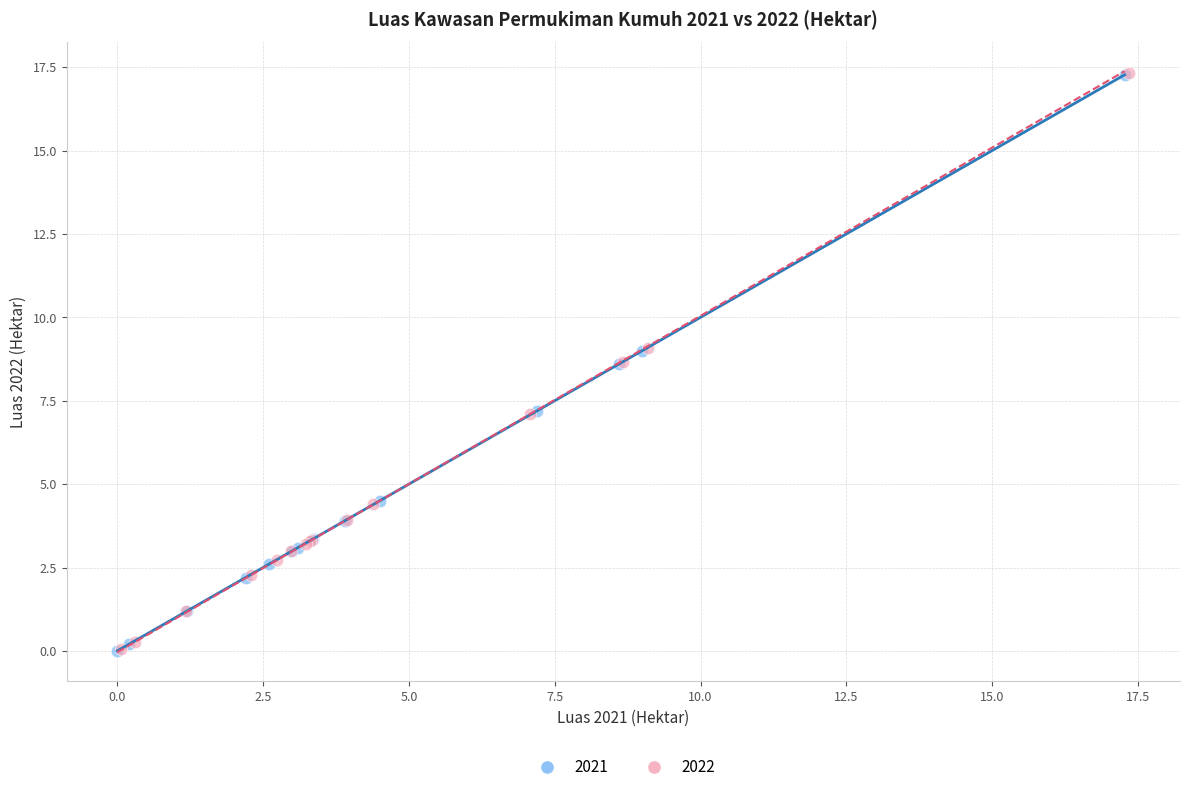

What are all the series names shown in the legend?

2021, 2022